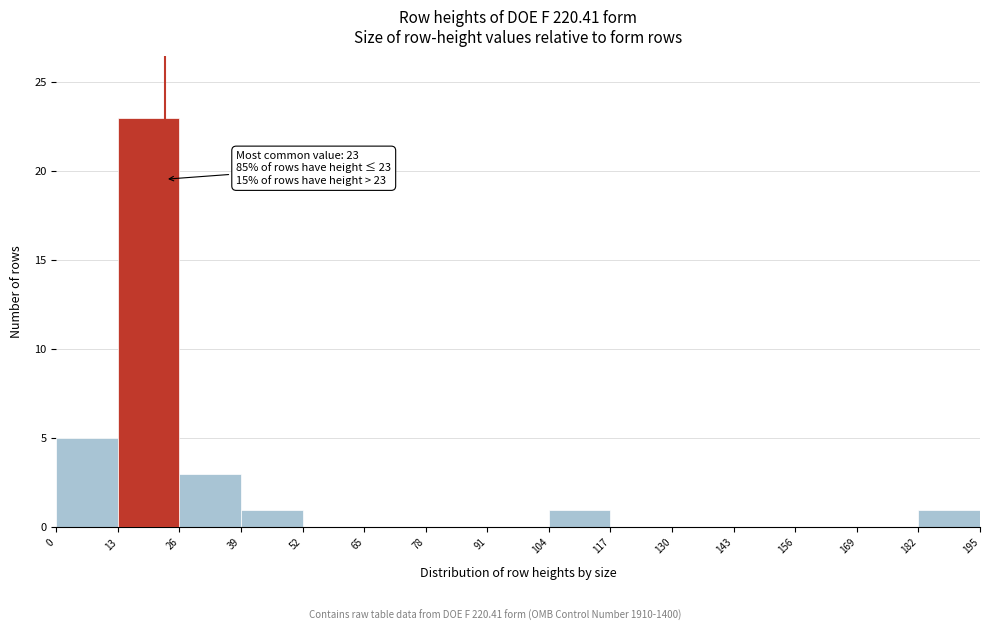

Over which range of the x-axis is the bar tallest?

13 to 26